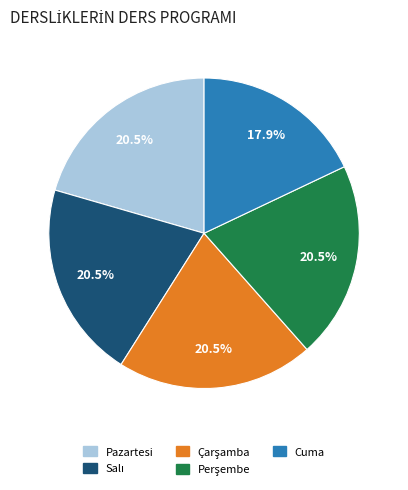

Is there a majority slice in this chart?

No